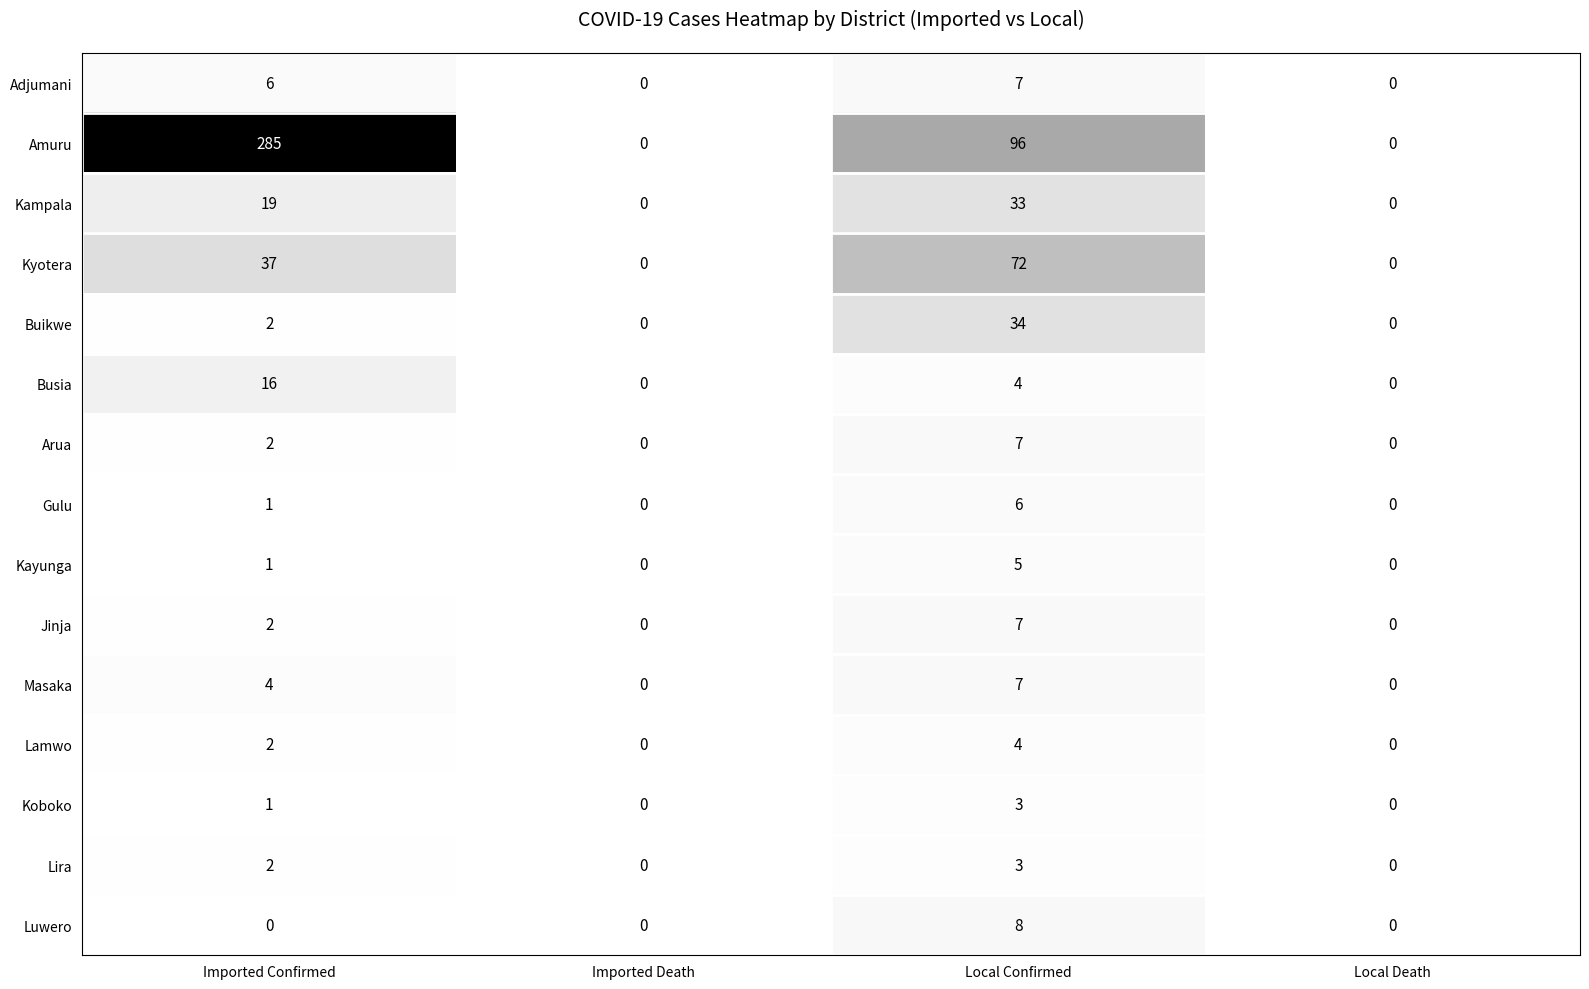

Is it true that Lira equals 2 at Imported Death?

False